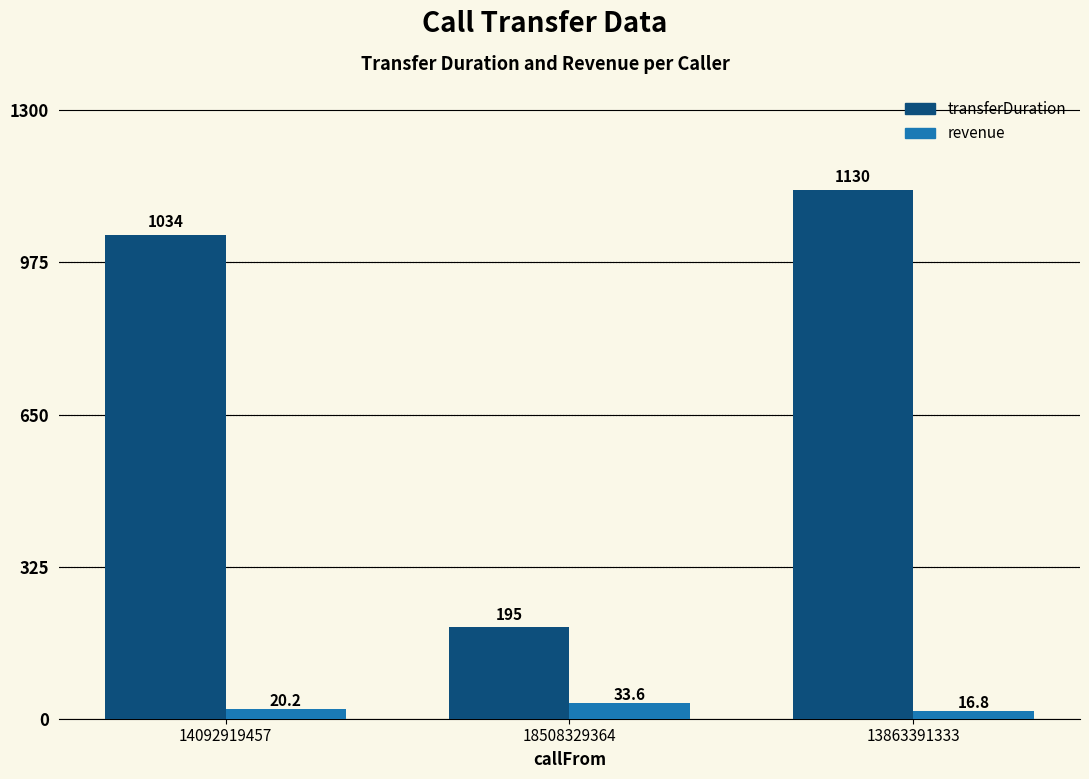

What are all the series names shown in the legend?

transferDuration, revenue